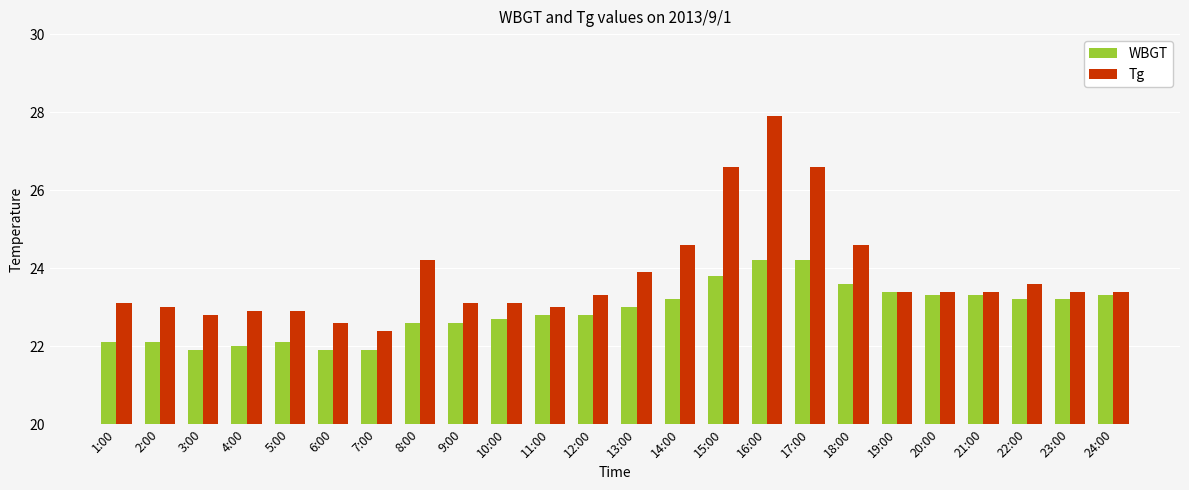

Count the number of categories in the chart.

24